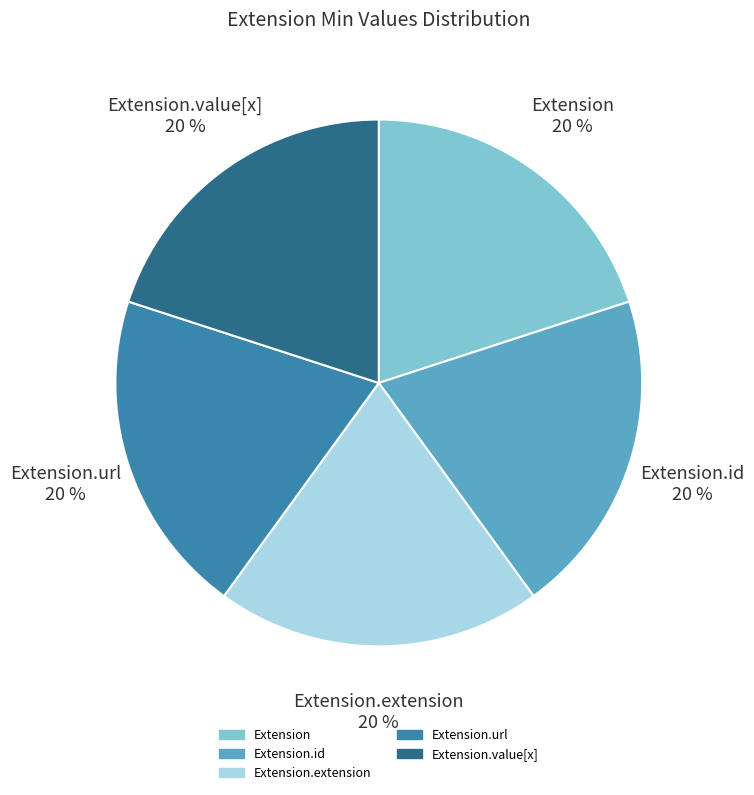

To the nearest percent, what is the average slice percentage?

20%